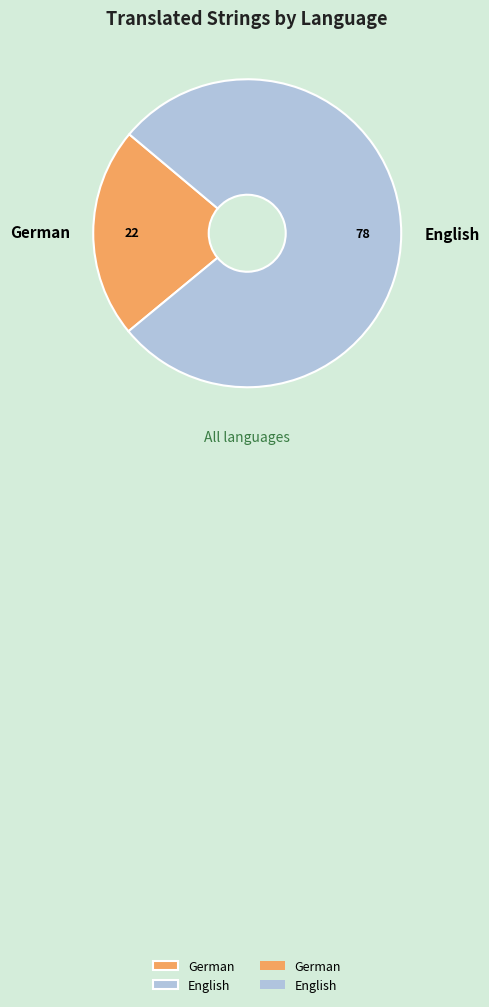

True or false: German accounts for 28% of the total.

False